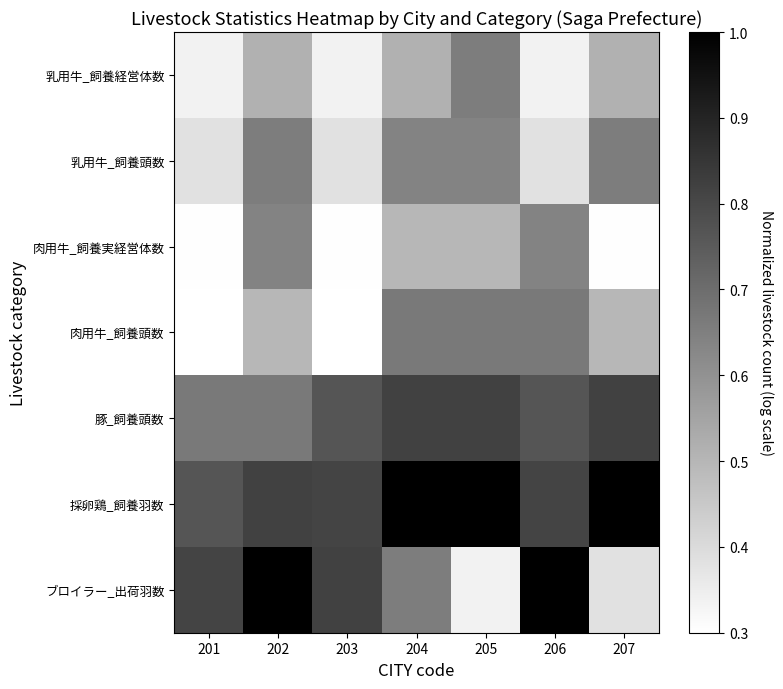

Reading right to left, transcribe all the data shown in this chart.

乳用牛_飼養経営体数: 207=0.5	206=0.3	205=0.7	204=0.5	203=0.3	202=0.5	201=0.3
乳用牛_飼養頭数: 207=0.7	206=0.4	205=0.6	204=0.6	203=0.4	202=0.7	201=0.4
肉用牛_飼養実経営体数: 207=0.3	206=0.6	205=0.5	204=0.5	203=0.3	202=0.6	201=0.3
肉用牛_飼養頭数: 207=0.5	206=0.7	205=0.7	204=0.7	203=0.3	202=0.5	201=0.3
豚_飼養頭数: 207=0.8	206=0.8	205=0.8	204=0.8	203=0.8	202=0.7	201=0.7
採卵鶏_飼養羽数: 207=1.0	206=0.8	205=1.0	204=1.0	203=0.8	202=0.8	201=0.8
ブロイラー_出荷羽数: 207=0.4	206=1.0	205=0.3	204=0.7	203=0.8	202=1.0	201=0.8